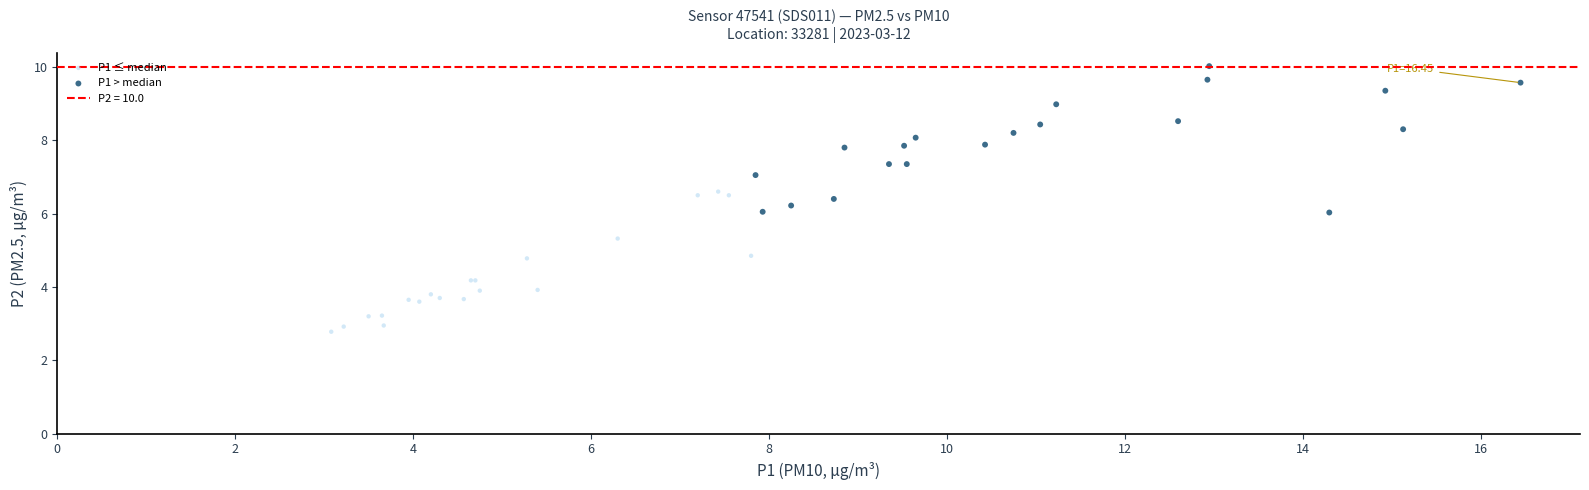

Which series contains the highest Y value?

P1 > median